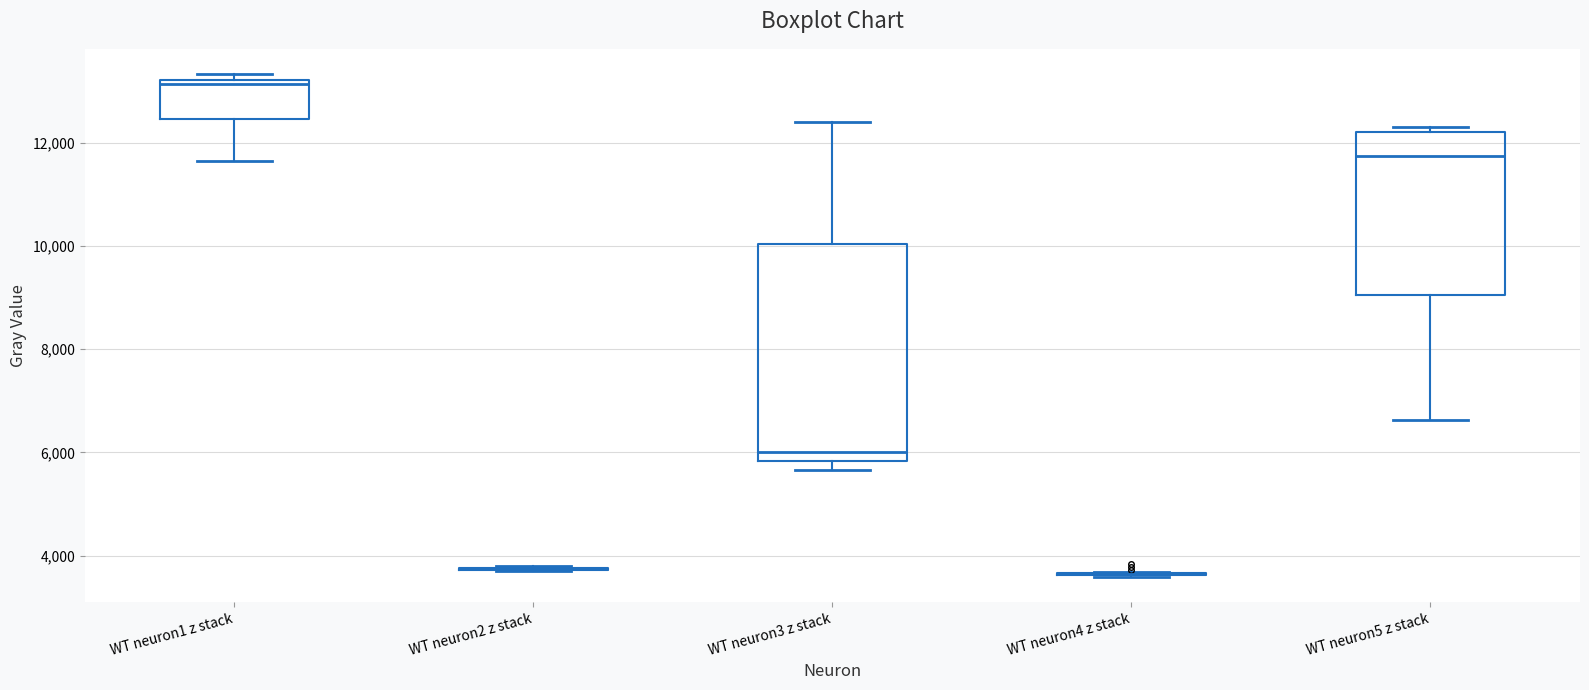

Where is the lower edge of the box for WT neuron5 z stack on the y-axis? The values are not printed on the chart, so give them approximately, as read against the axis.

9000